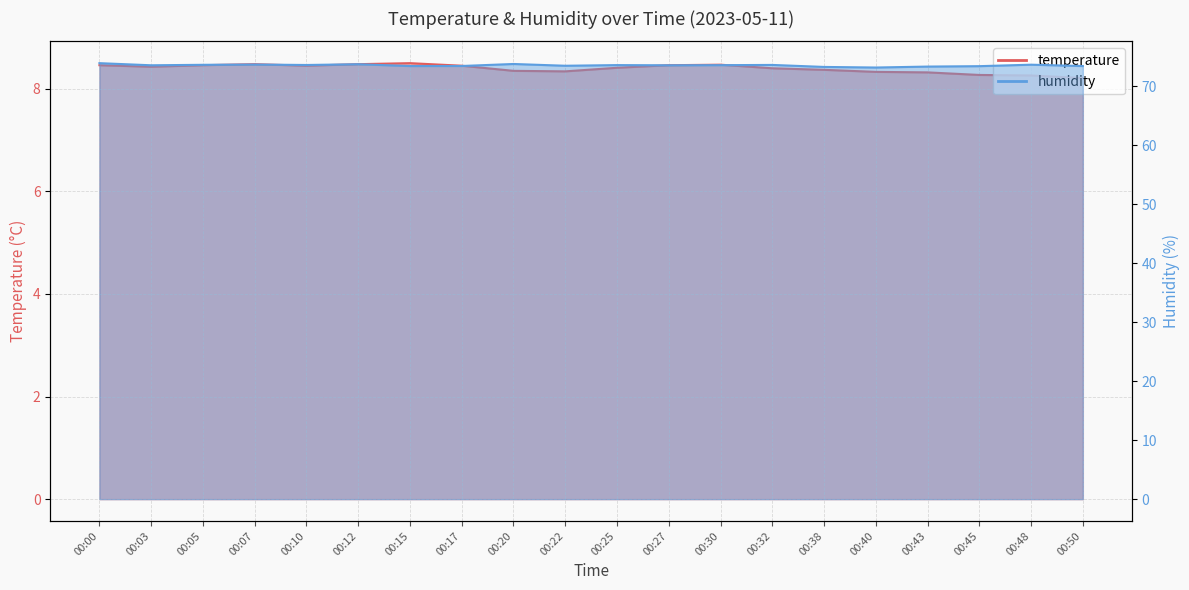

The value of humidity at 00:10 is 120.8. True or false?

False